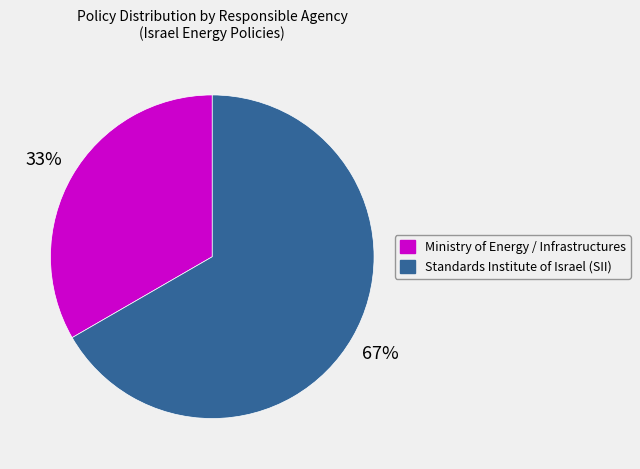

Is there any slice that represents more than half of the pie?

Yes